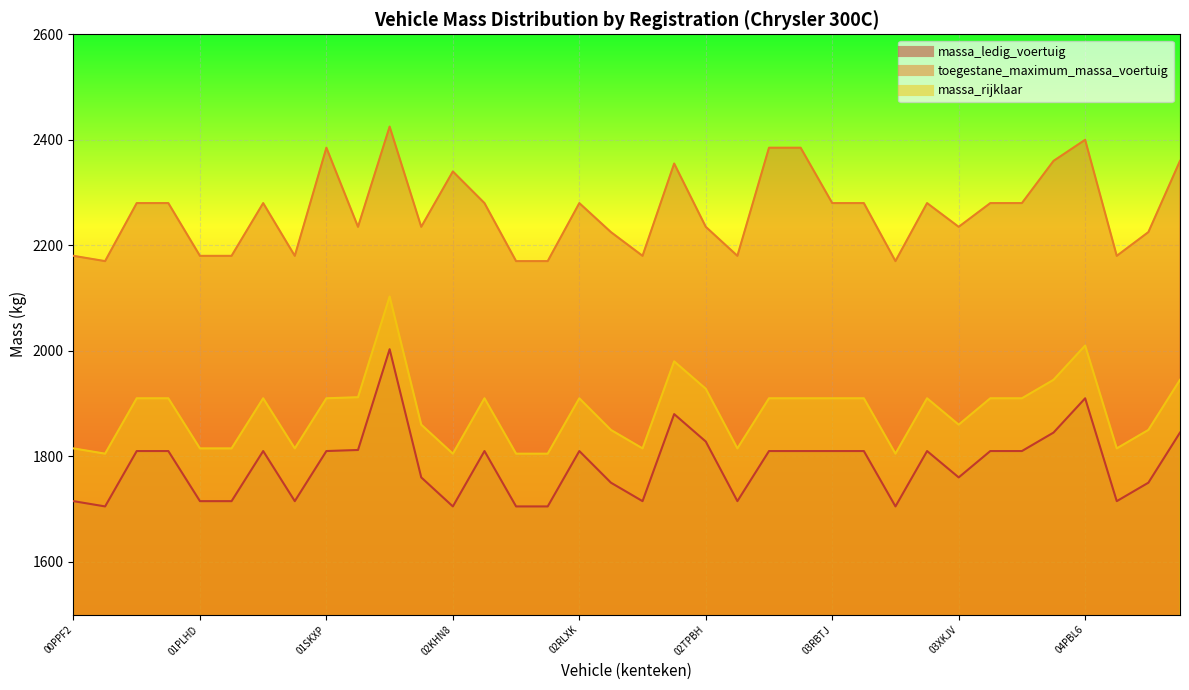

The massa_ledig_voertuig series shows 527 at 02KHN8. True or false?

False